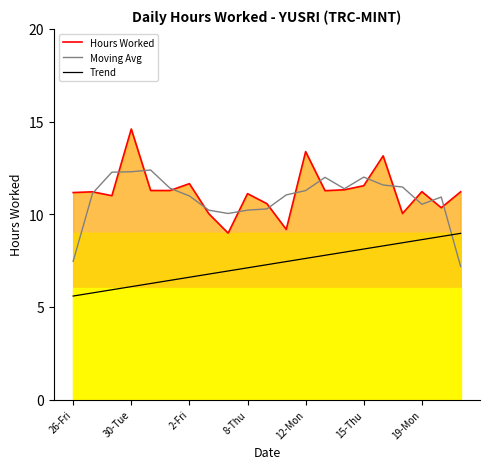

What is the smallest value displayed?

5.6